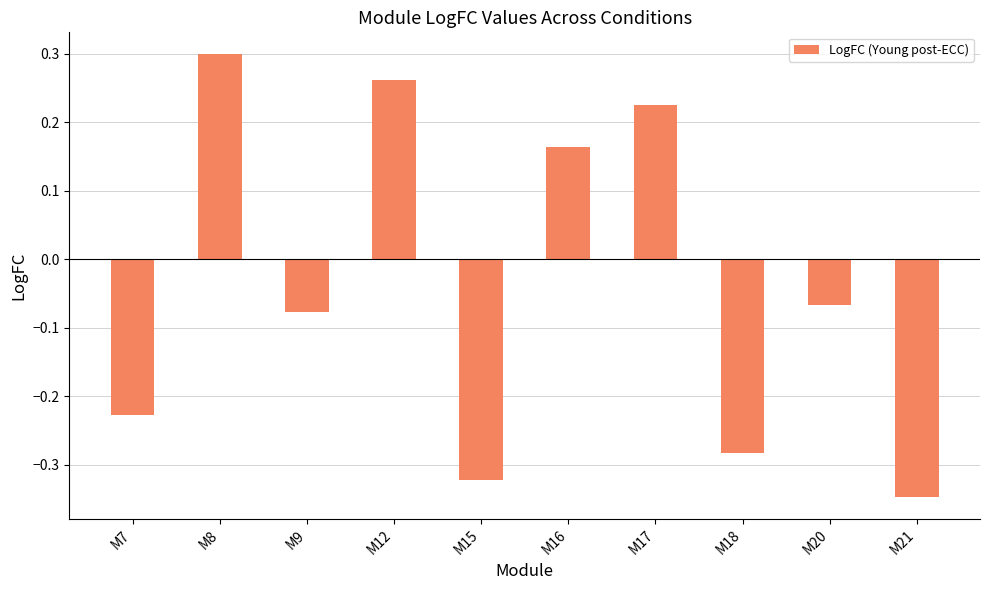

Count the number of categories in the chart.

10